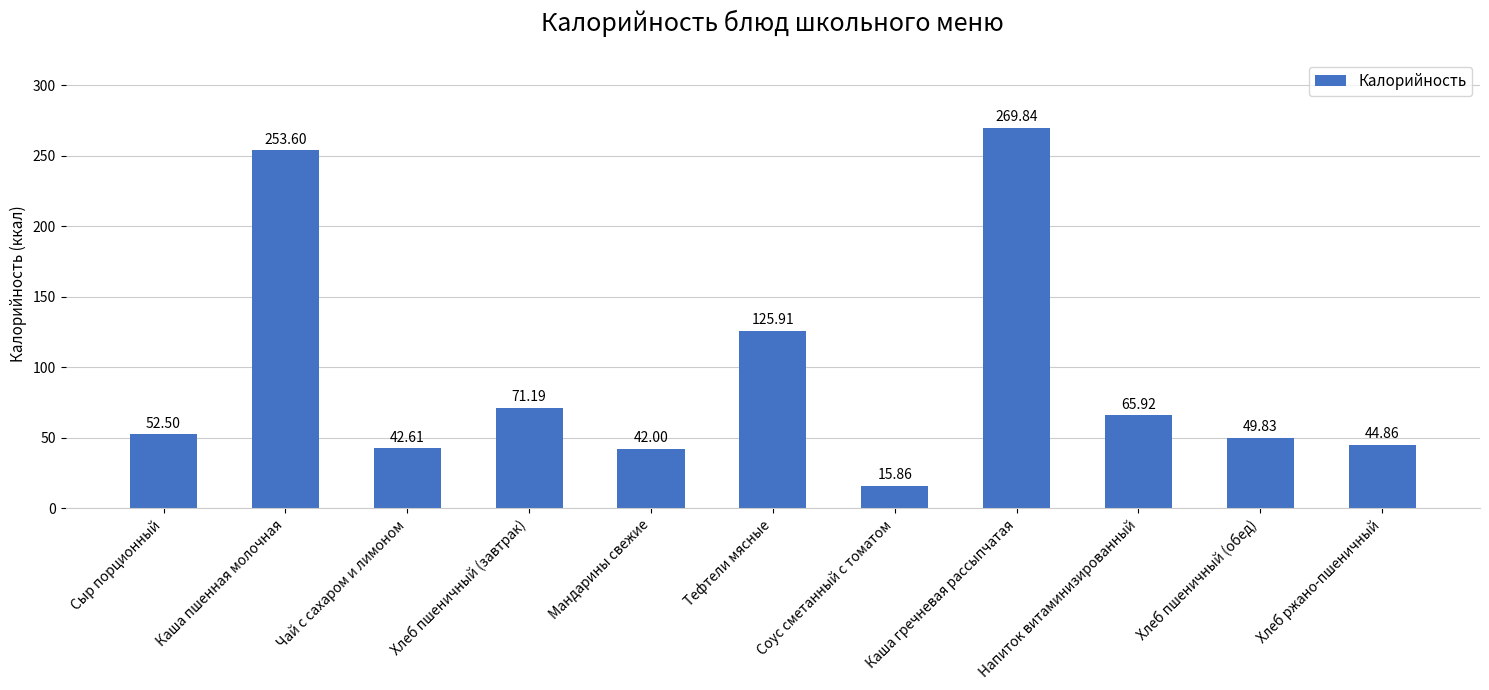

Reading right to left, what are all the values shown in this chart?

Хлеб ржано-пшеничный=44.9	Хлеб пшеничный (обед)=49.8	Напиток витаминизированный=65.9	Каша гречневая рассыпчатая=269.8	Соус сметанный с томатом=15.9	Тефтели мясные=125.9	Мандарины свежие=42.0	Хлеб пшеничный (завтрак)=71.2	Чай с сахаром и лимоном=42.6	Каша пшенная молочная=253.6	Сыр порционный=52.5